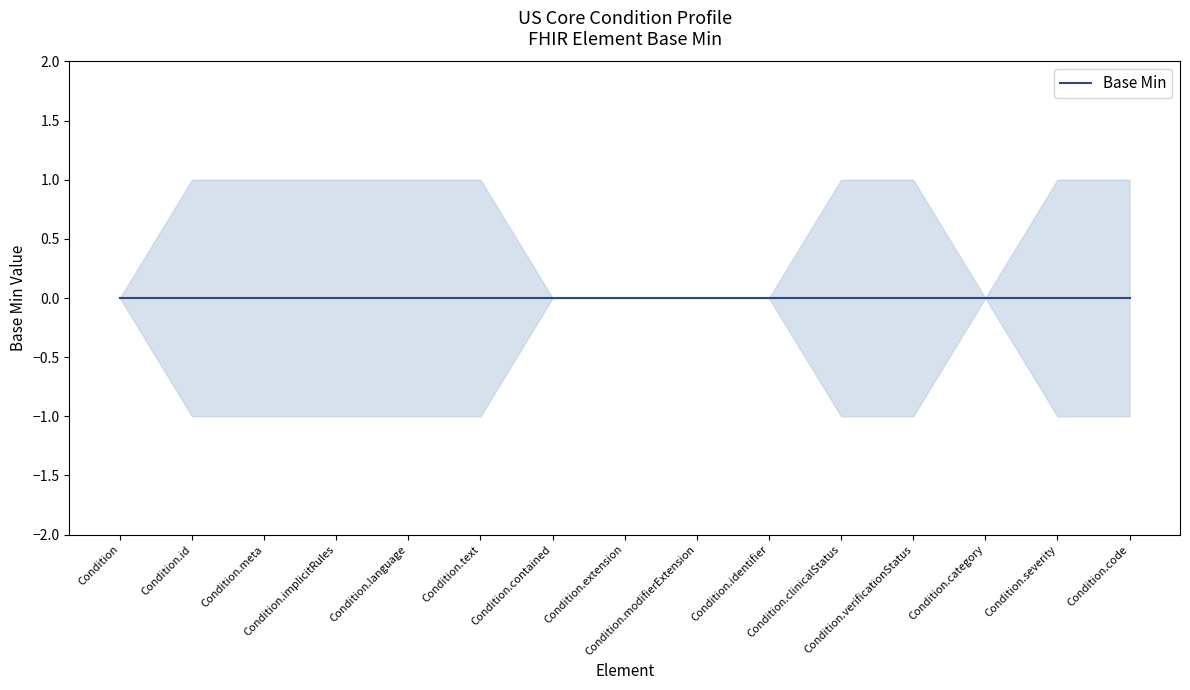

Which category has the lowest value across all series?

Condition.id